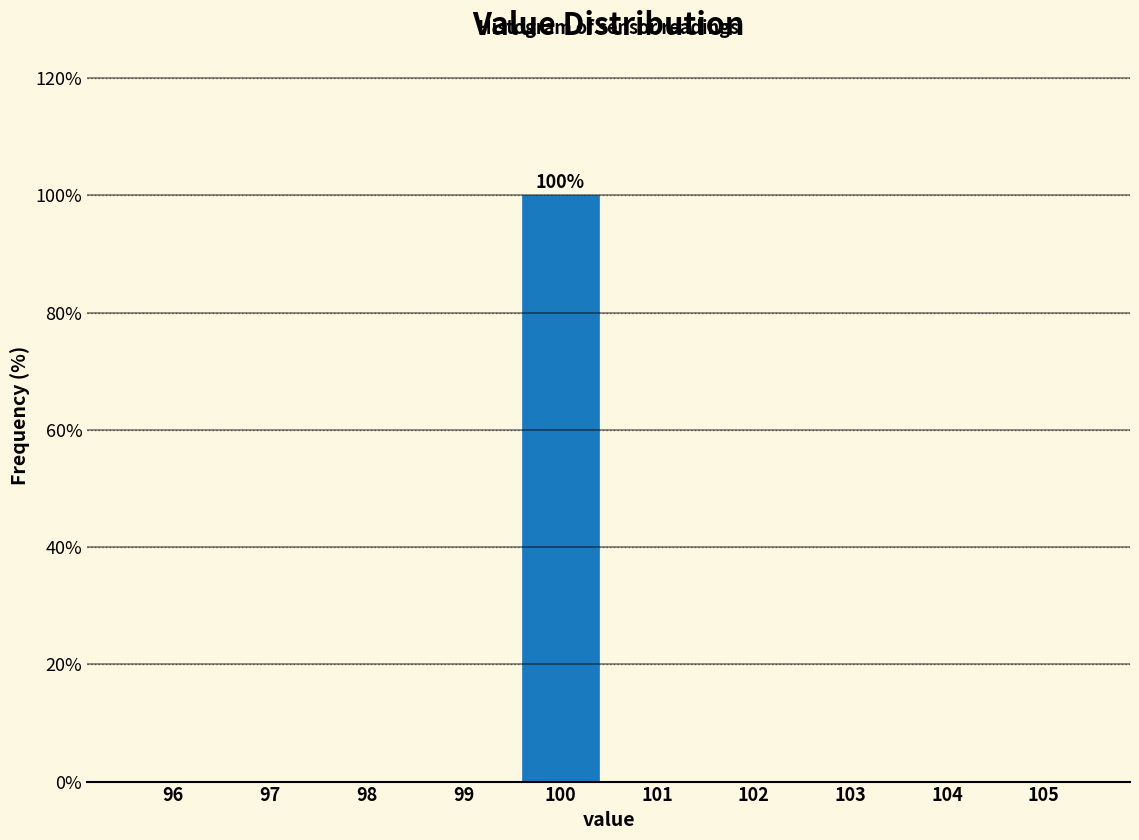

Over which range of the x-axis is the bar tallest?

99.5 to 100.5